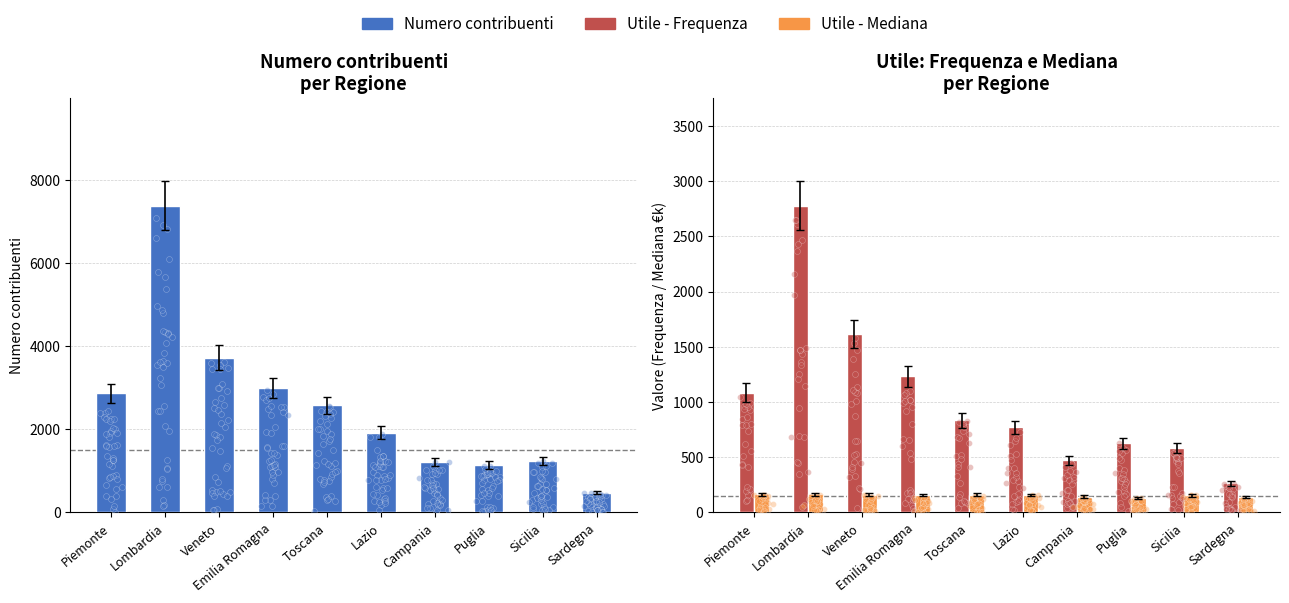

What are all the series names shown in the legend?

Numero contribuenti, Utile - Frequenza, Utile - Mediana